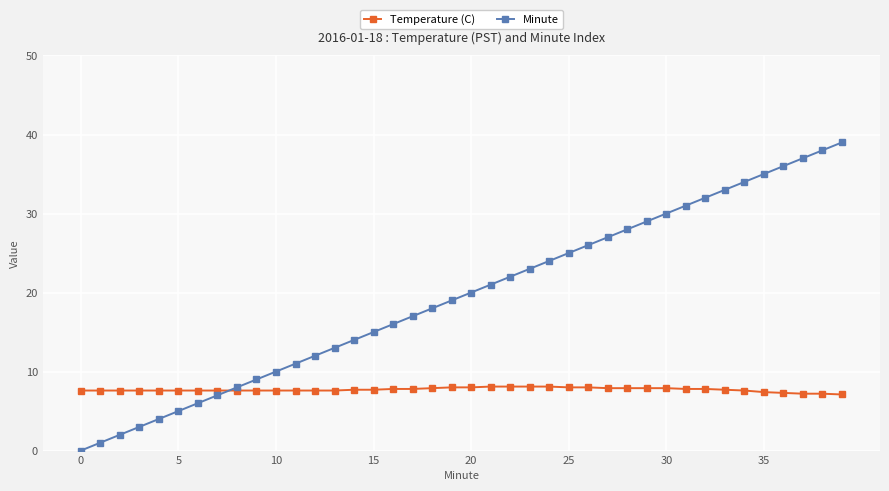

Which series has the largest total across all categories?

Minute